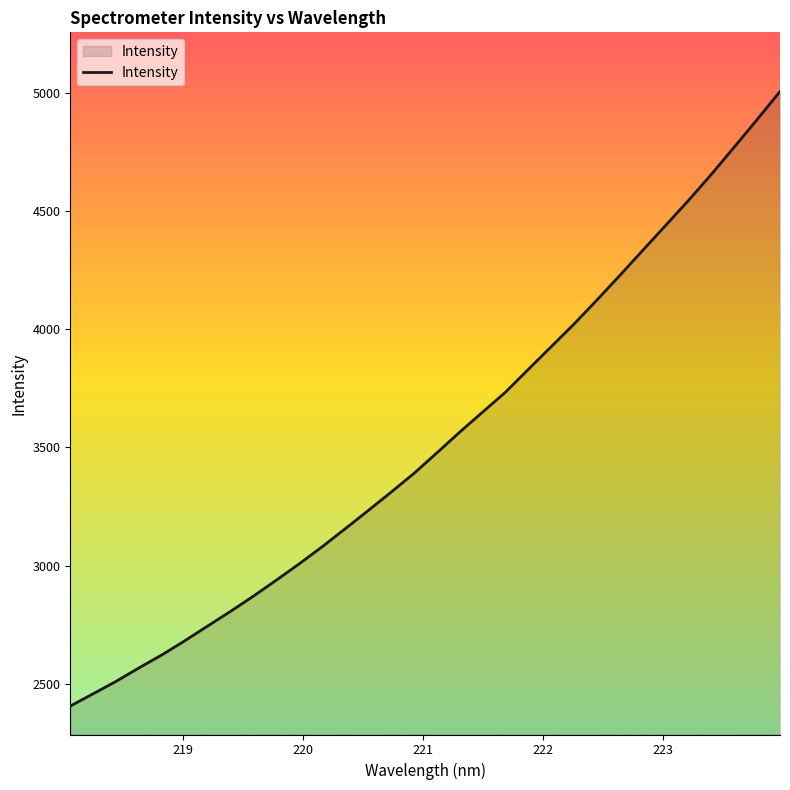

Count the number of values greater than 3476.

16